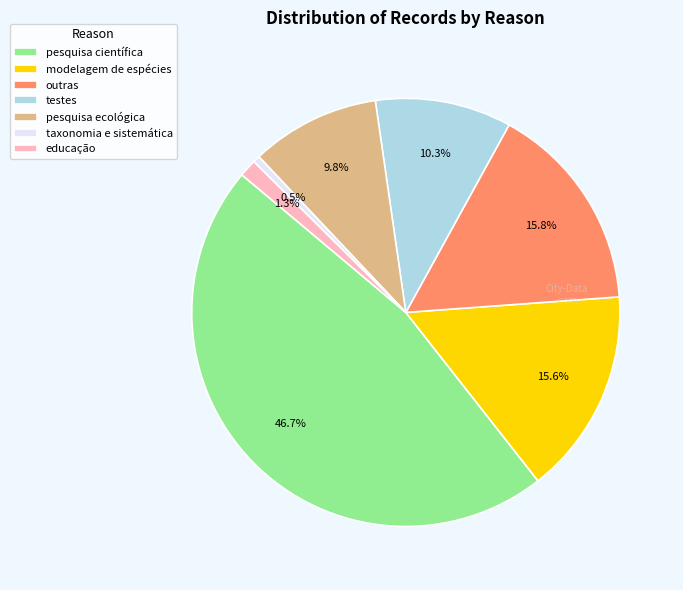

To the nearest percent, what is the difference between the educação and testes slice percentages?

9%